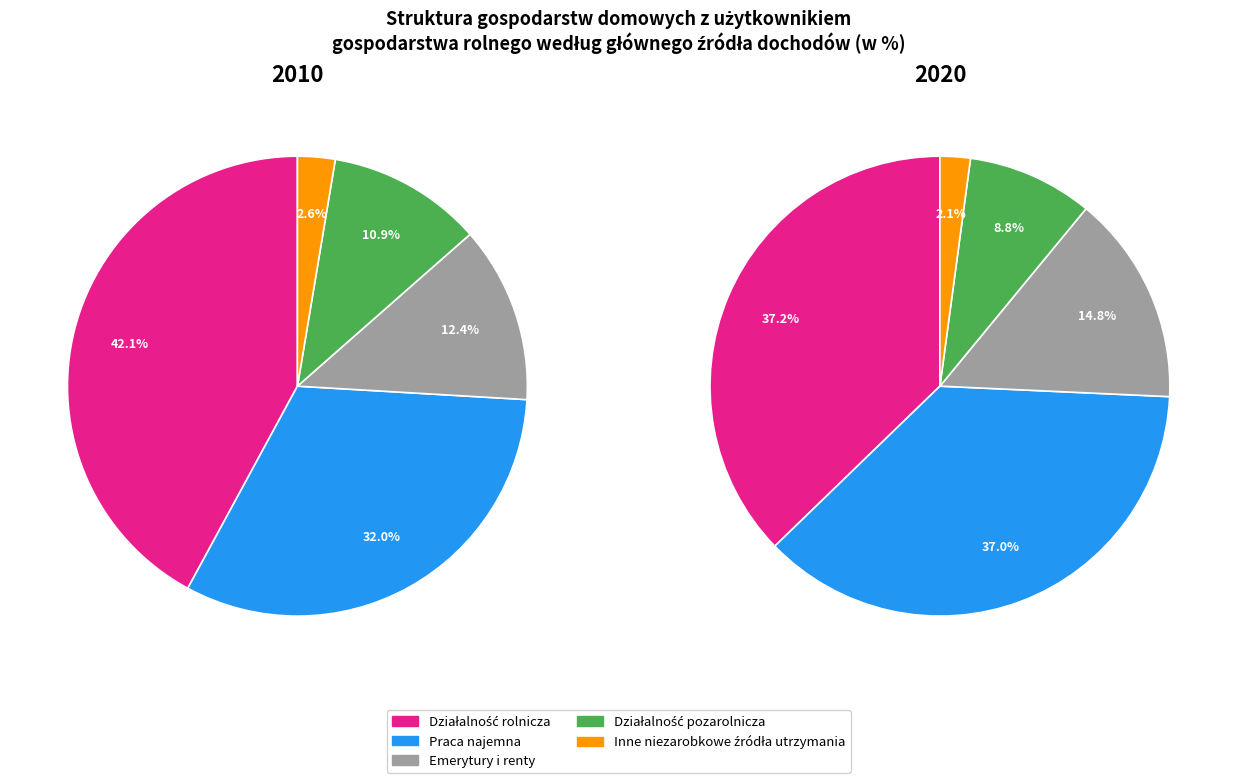

The Praca najemna slice represents 47% of the pie. True or false?

False